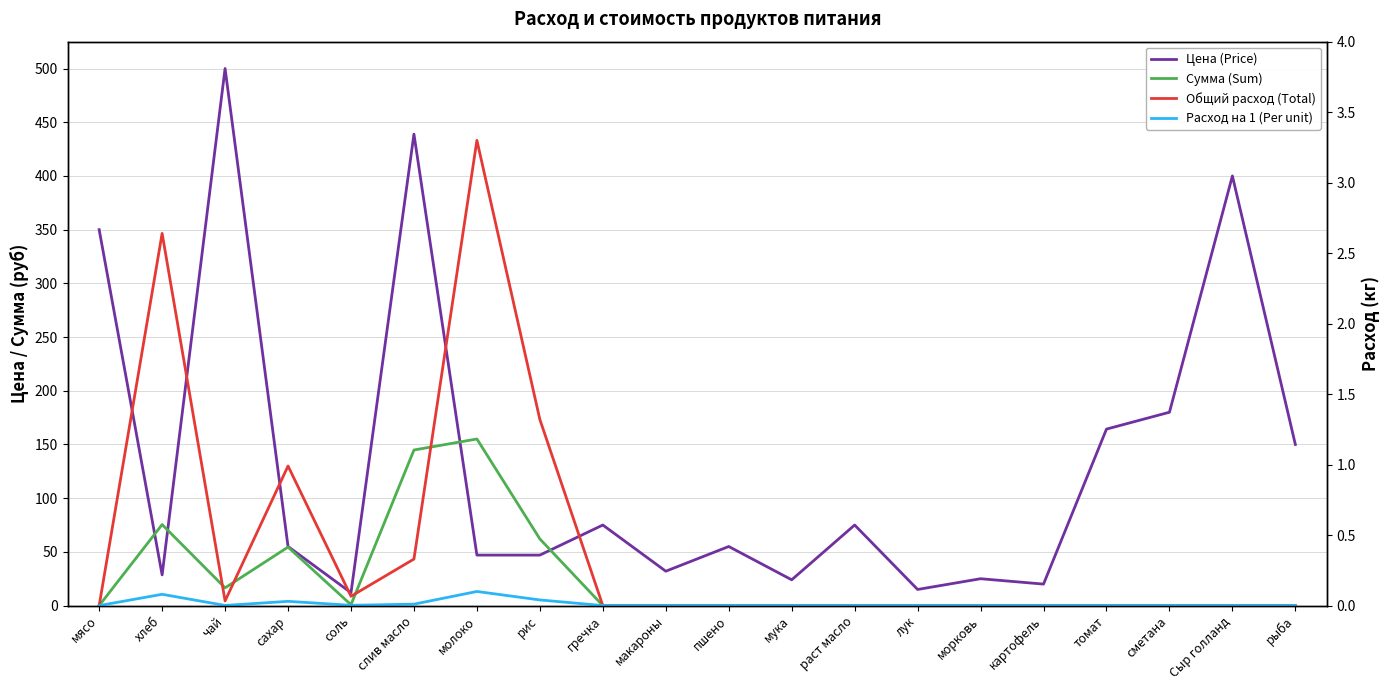

Which series has the largest total across all categories?

Цена (Price)